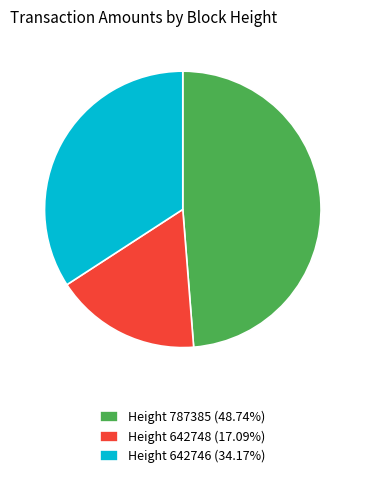

Is Height 642746 (34.17%) the majority of the pie?

No